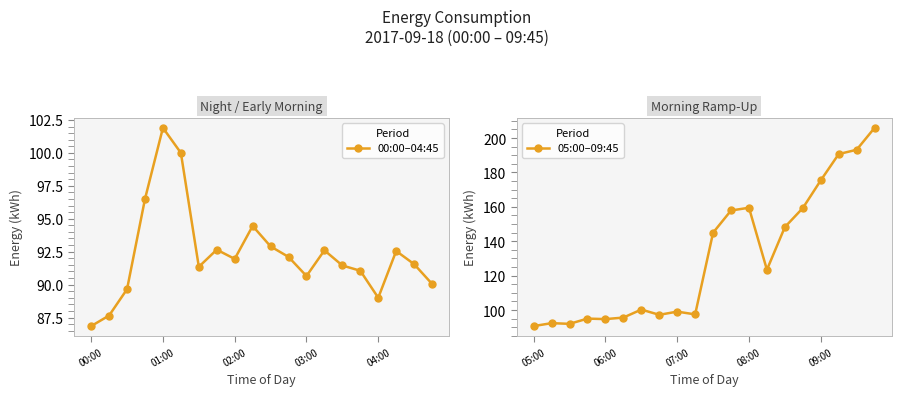

How many interior local peaks does the 05:00–09:45 series have?

5